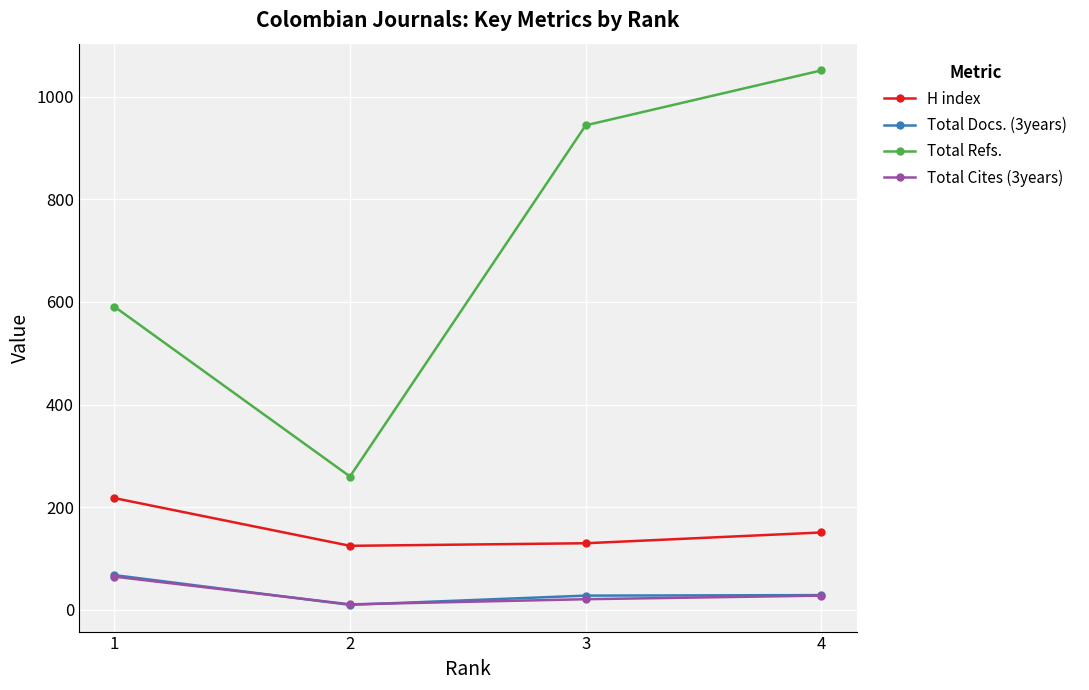

Which label corresponds to the largest value in the chart?

4